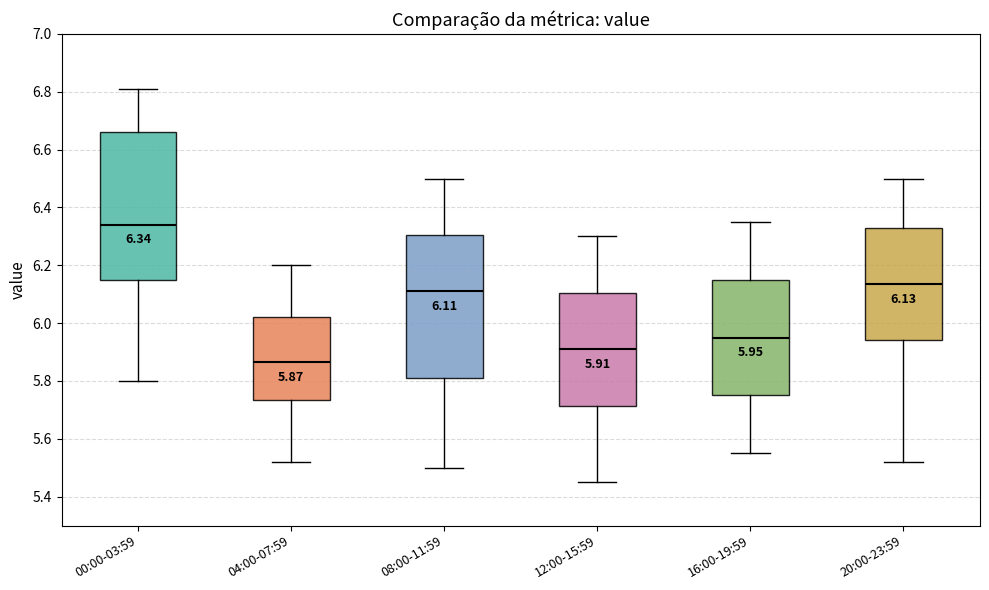

Which box has the highest median line?

00:00-03:59